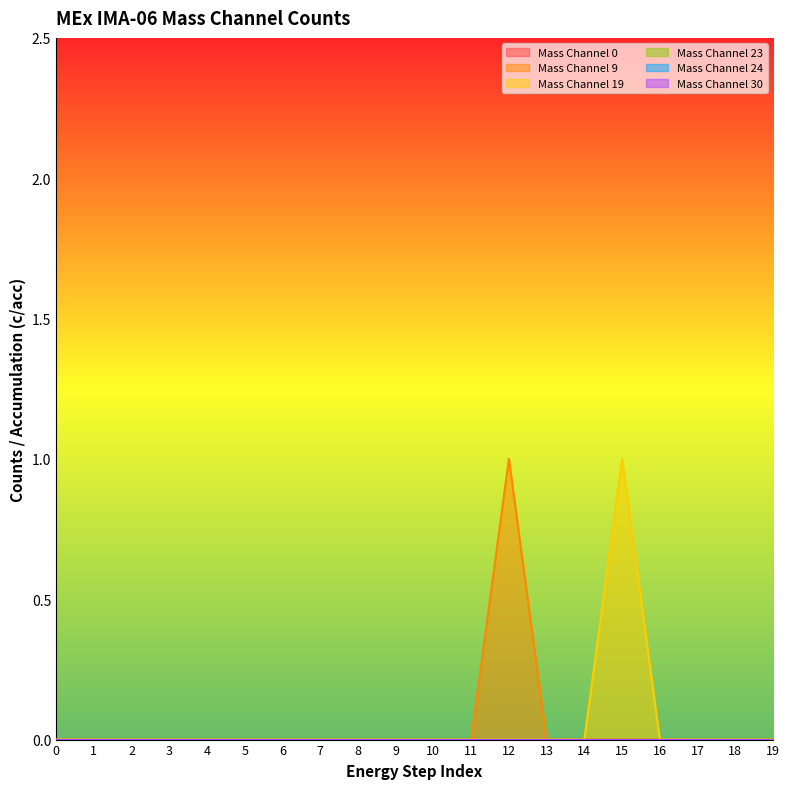

Reading left to right, list all the values displayed in this chart.

Mass Channel 0: 0	0	0	0	0	0	0	0	0	0	0	0	0	0	0	0	0	0	0	0
Mass Channel 9: 0	0	0	0	0	0	0	0	0	0	0	0	1	0	0	0	0	0	0	0
Mass Channel 19: 0	0	0	0	0	0	0	0	0	0	0	0	0	0	0	1	0	0	0	0
Mass Channel 23: 0	0	0	0	0	0	0	0	0	0	0	0	0	0	0	0	0	0	0	0
Mass Channel 24: 0	0	0	0	0	0	0	0	0	0	0	0	0	0	0	0	0	0	0	0
Mass Channel 30: 0	0	0	0	0	0	0	0	0	0	0	0	0	0	0	0	0	0	0	0